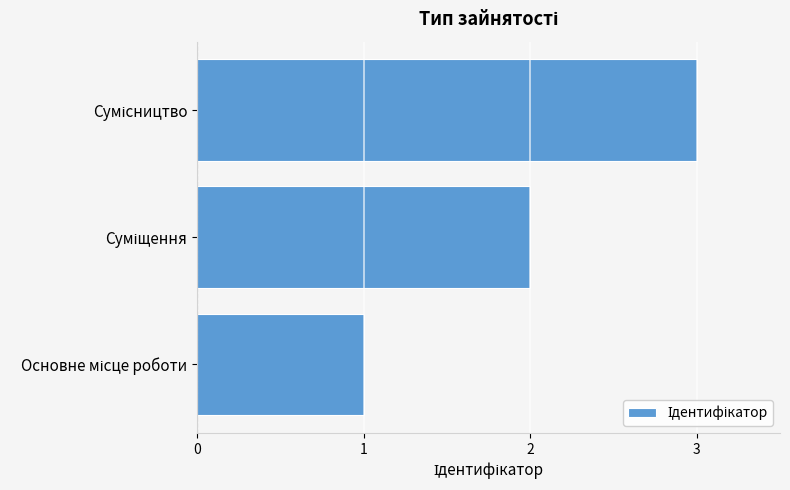

What is the sum of all values?

6